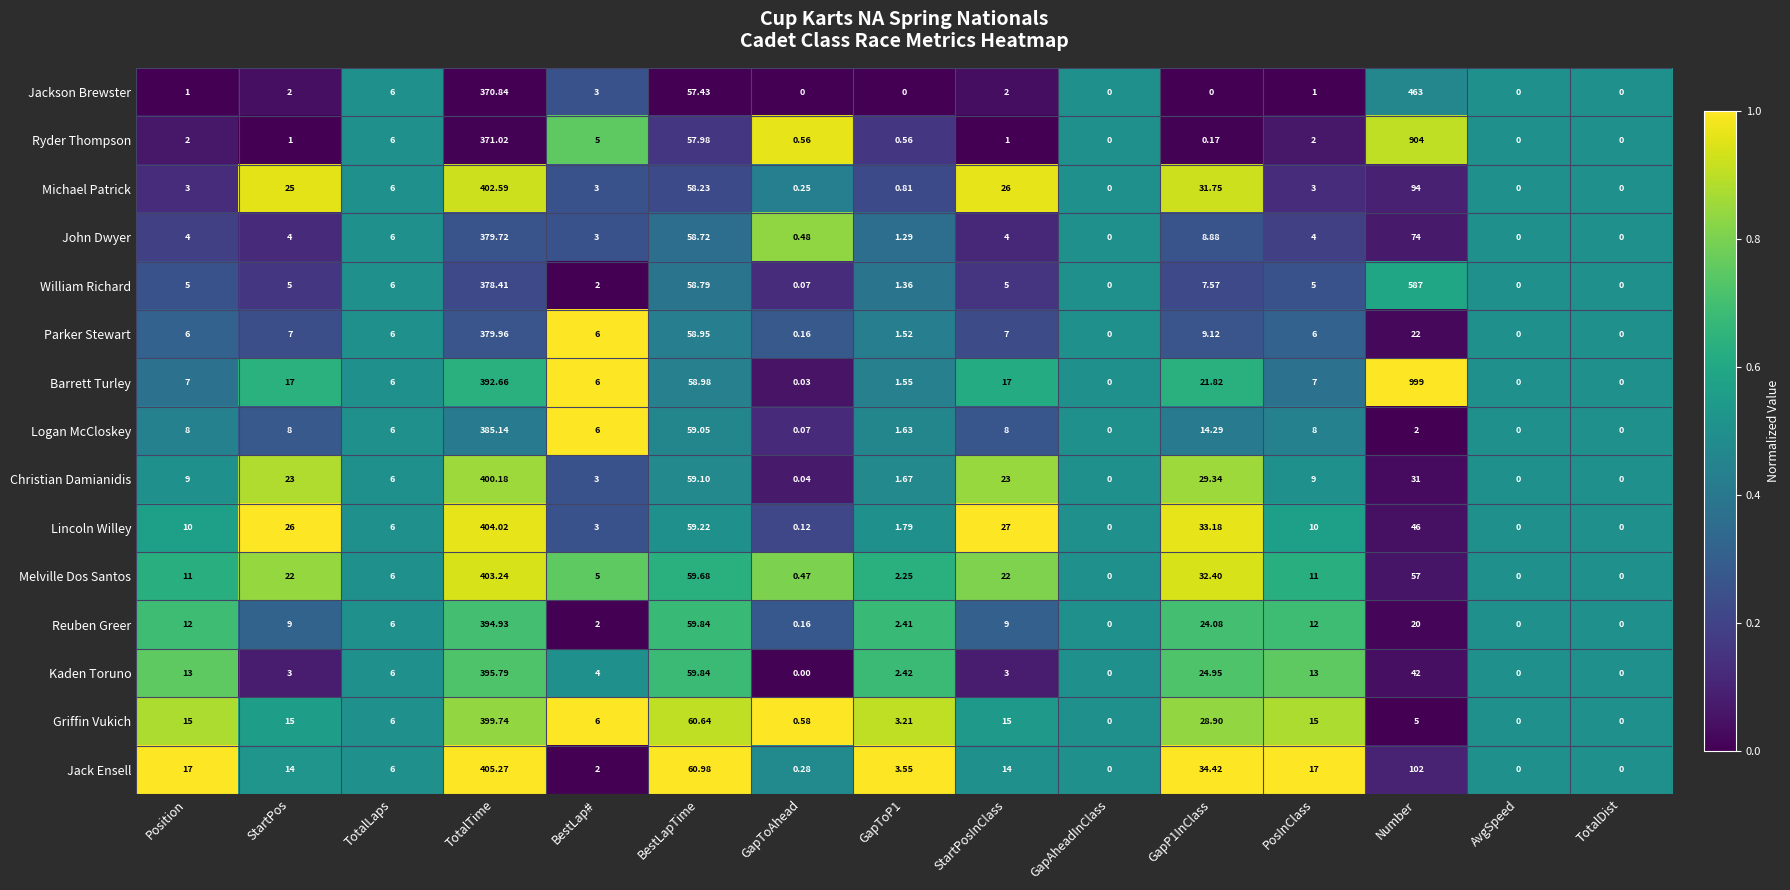

Which series changed the most between GapToAhead and TotalDist?

Griffin Vukich